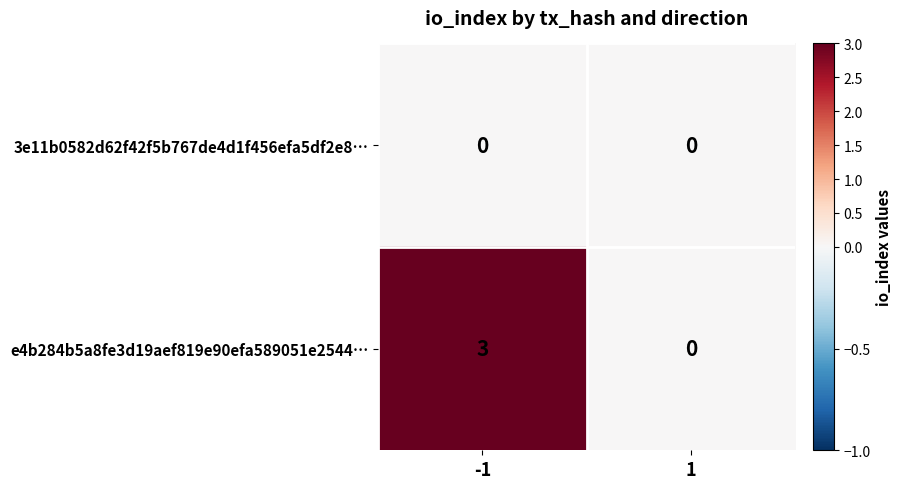

What is the sum of the e4b284b5a8fe3d19aef819e90efa589051e2544… values at 1 and -1?

3